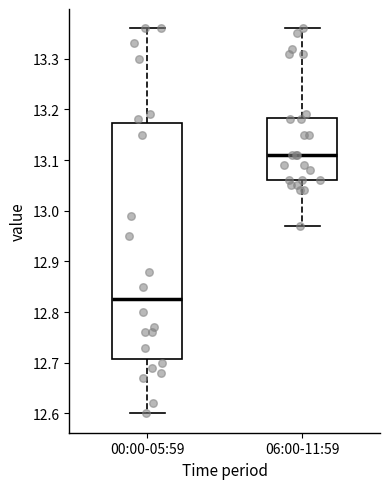

Where is the lower edge of the box for 06:00-11:59 on the y-axis? The values are not printed on the chart, so give them approximately, as read against the axis.

13.06